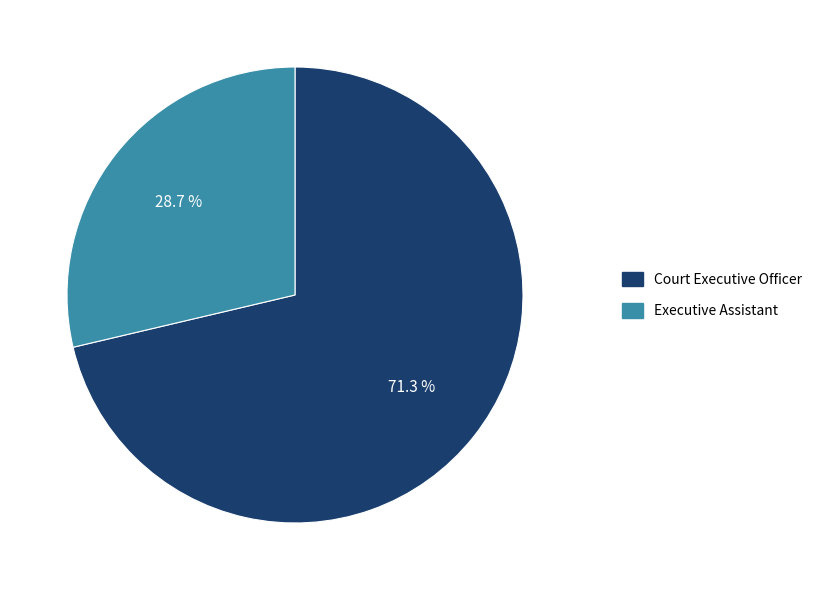

True or false: Executive Assistant accounts for 42% of the total.

False